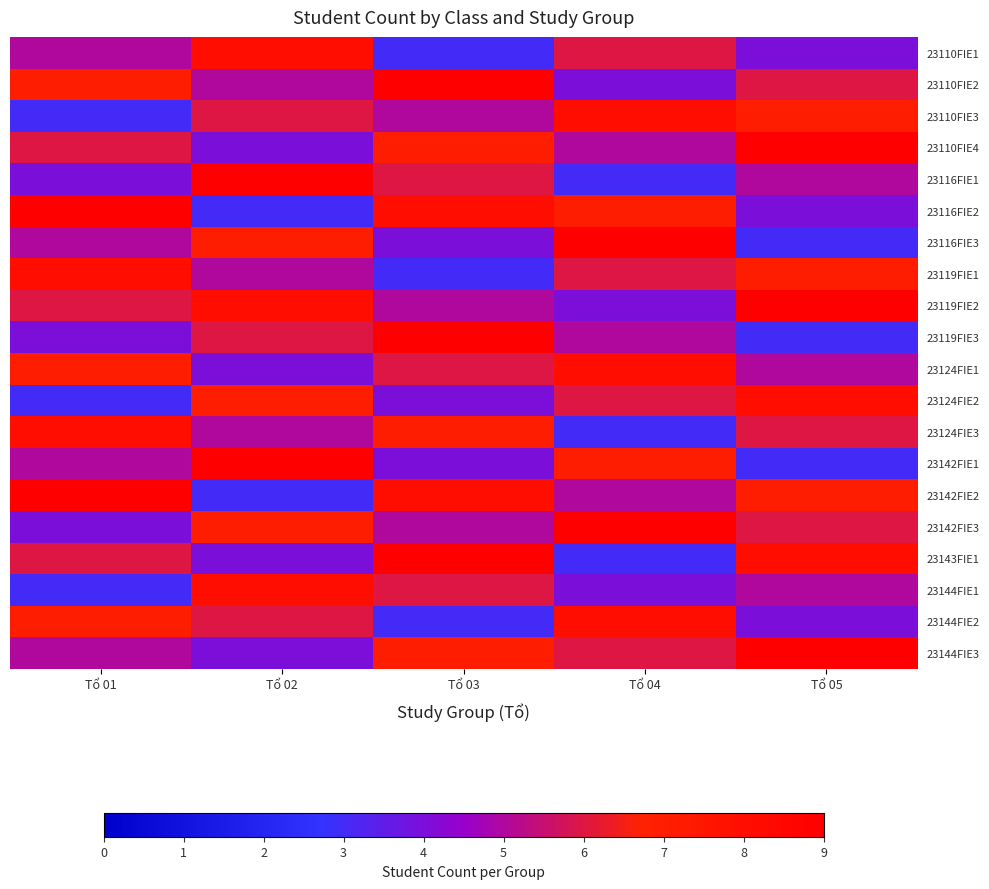

Which has a higher value, Tổ 04 or Tổ 05?

Tổ 04